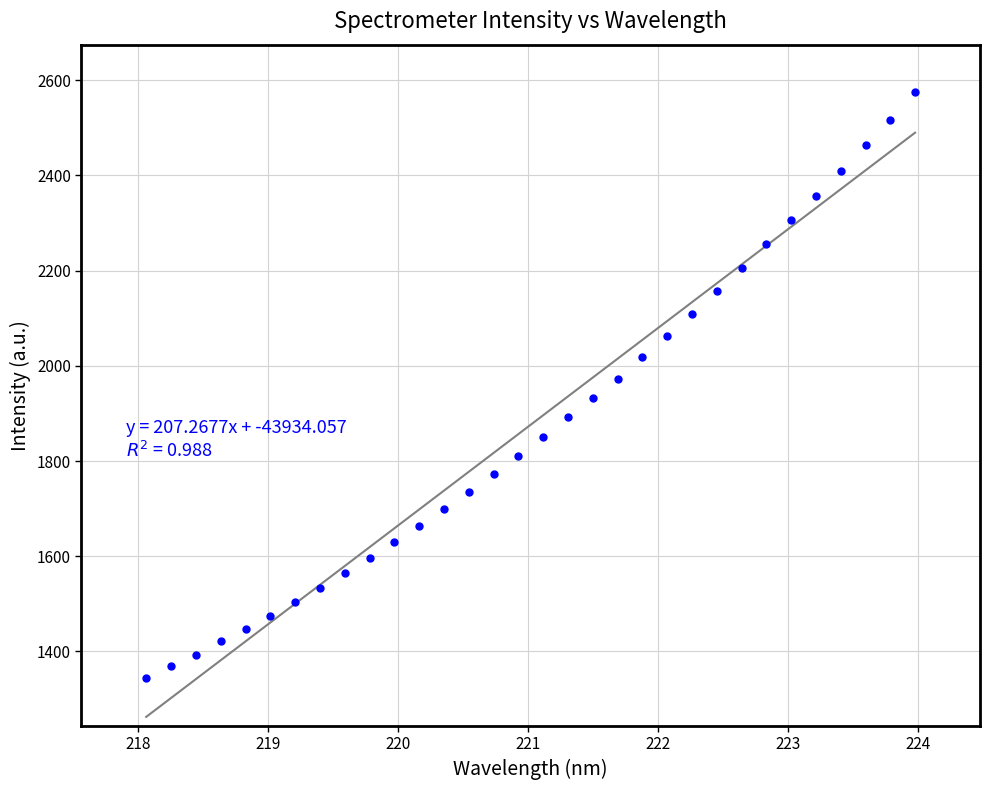

What is the range of X values (max minus min)?

5.9